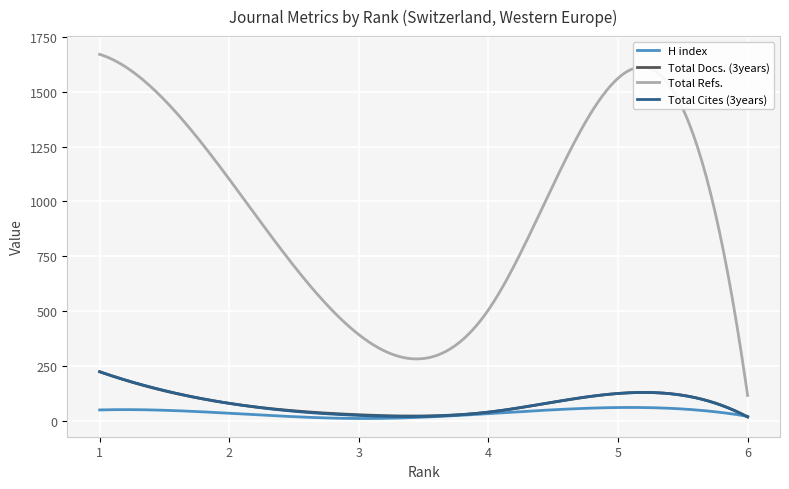

Which series has the largest total across all categories?

Total Refs.